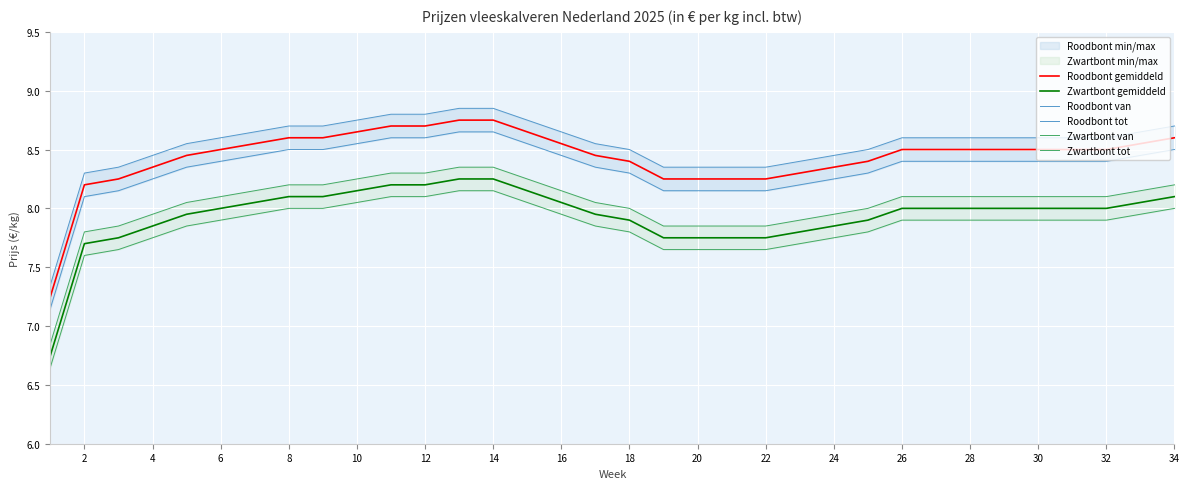

True or false: Zwartbont gemiddeld and Roodbont gemiddeld cross at least once.

False